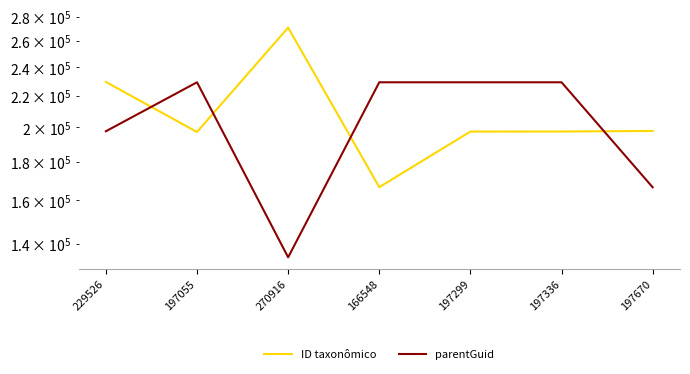

Which has a higher value, 166548 or 197670?

197670